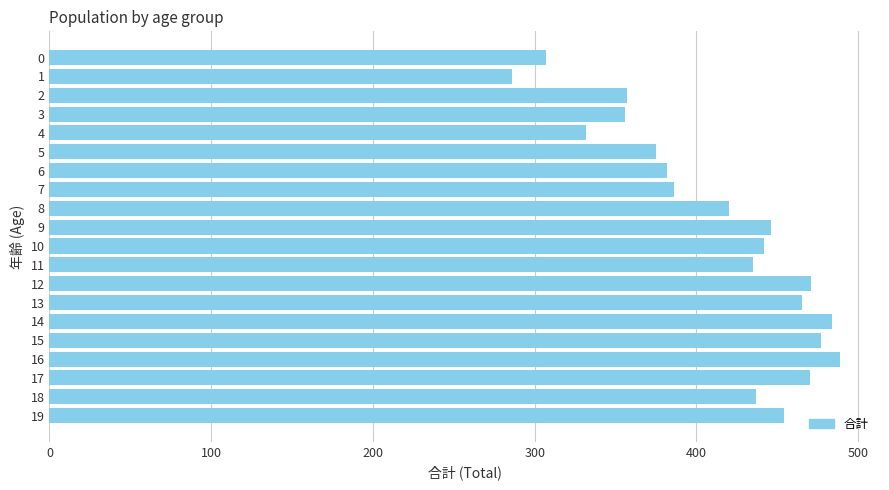

What is the value of the 13th bar from the top?

471